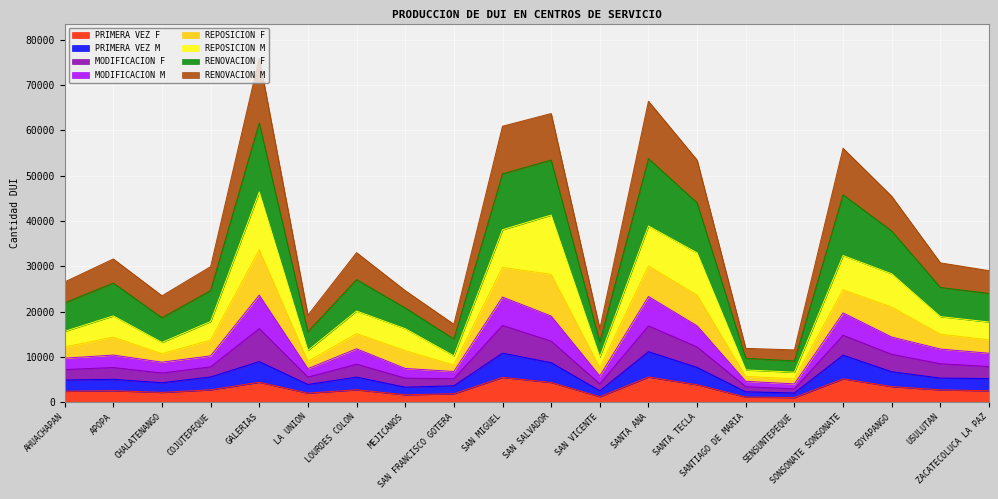

Which series changed the most between MEJICANOS and SAN MIGUEL?

RENOVACION F